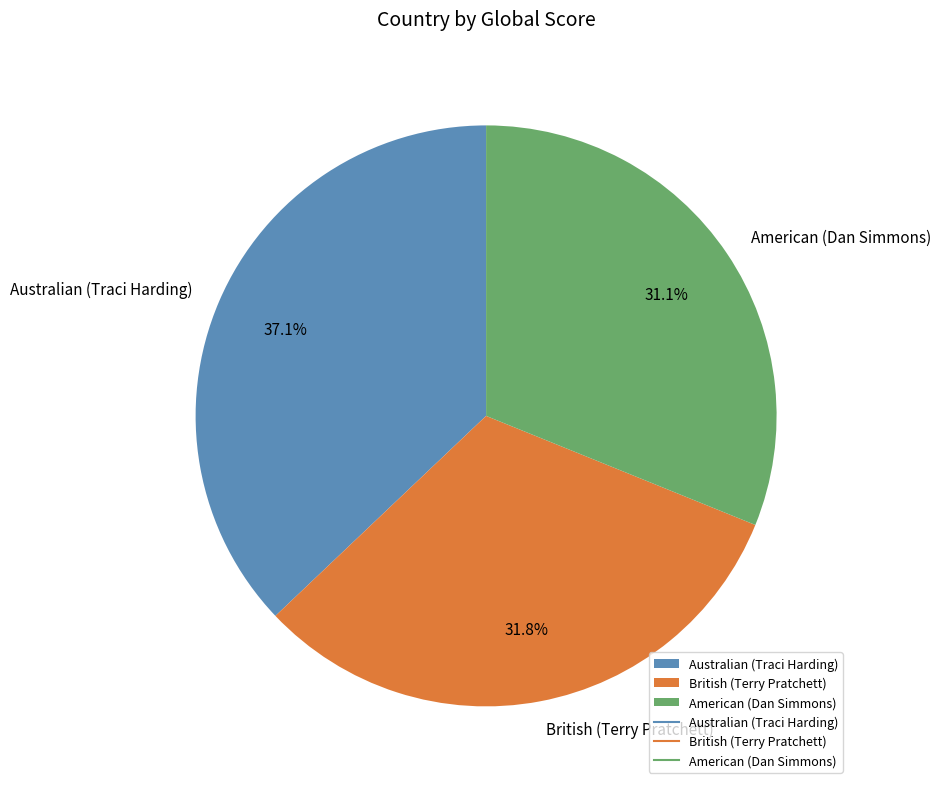

Count the number of slices in the pie.

3